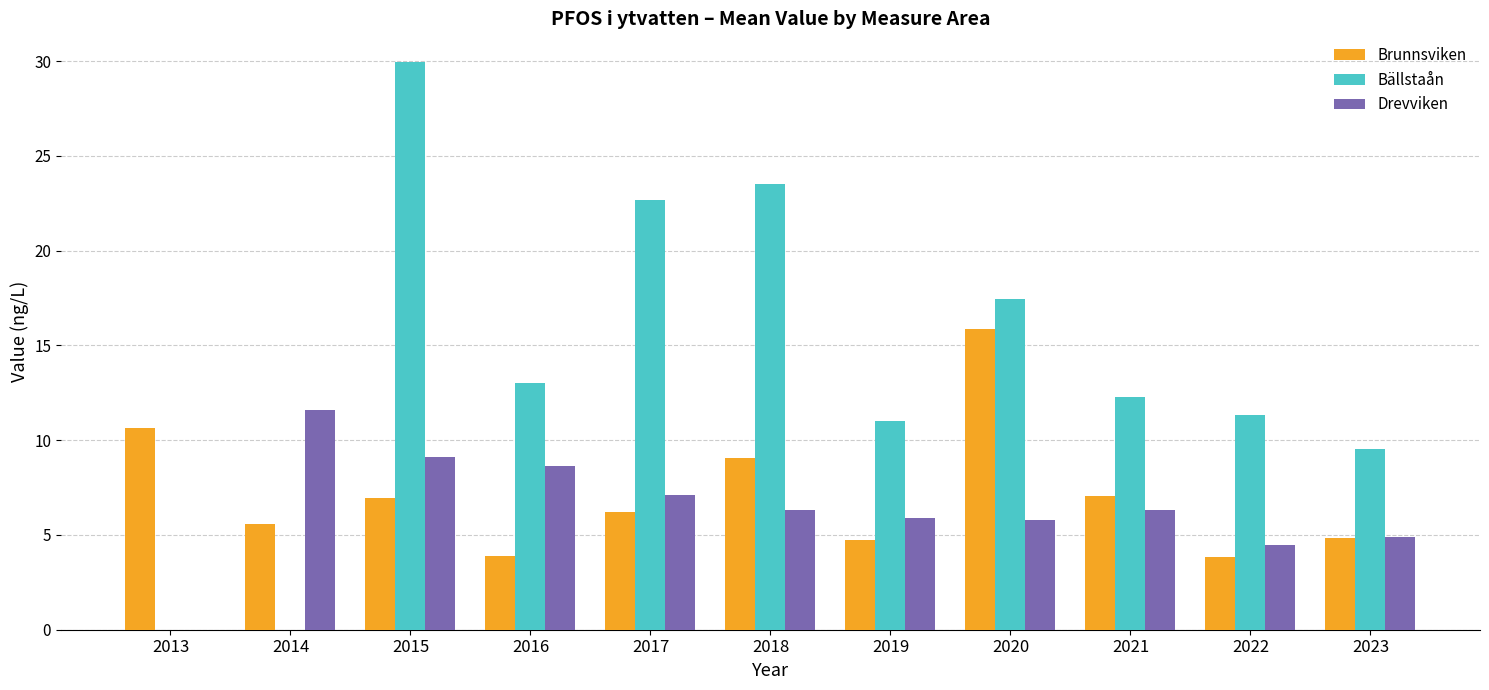

What is the sum of all Bällstaån values?

150.8